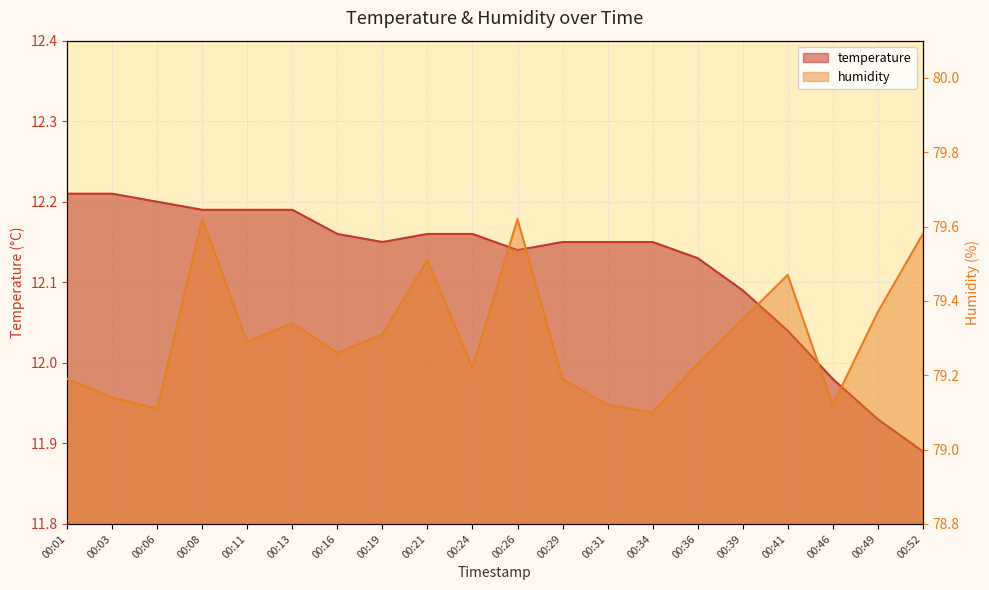

How many distinct data groups are displayed?

2